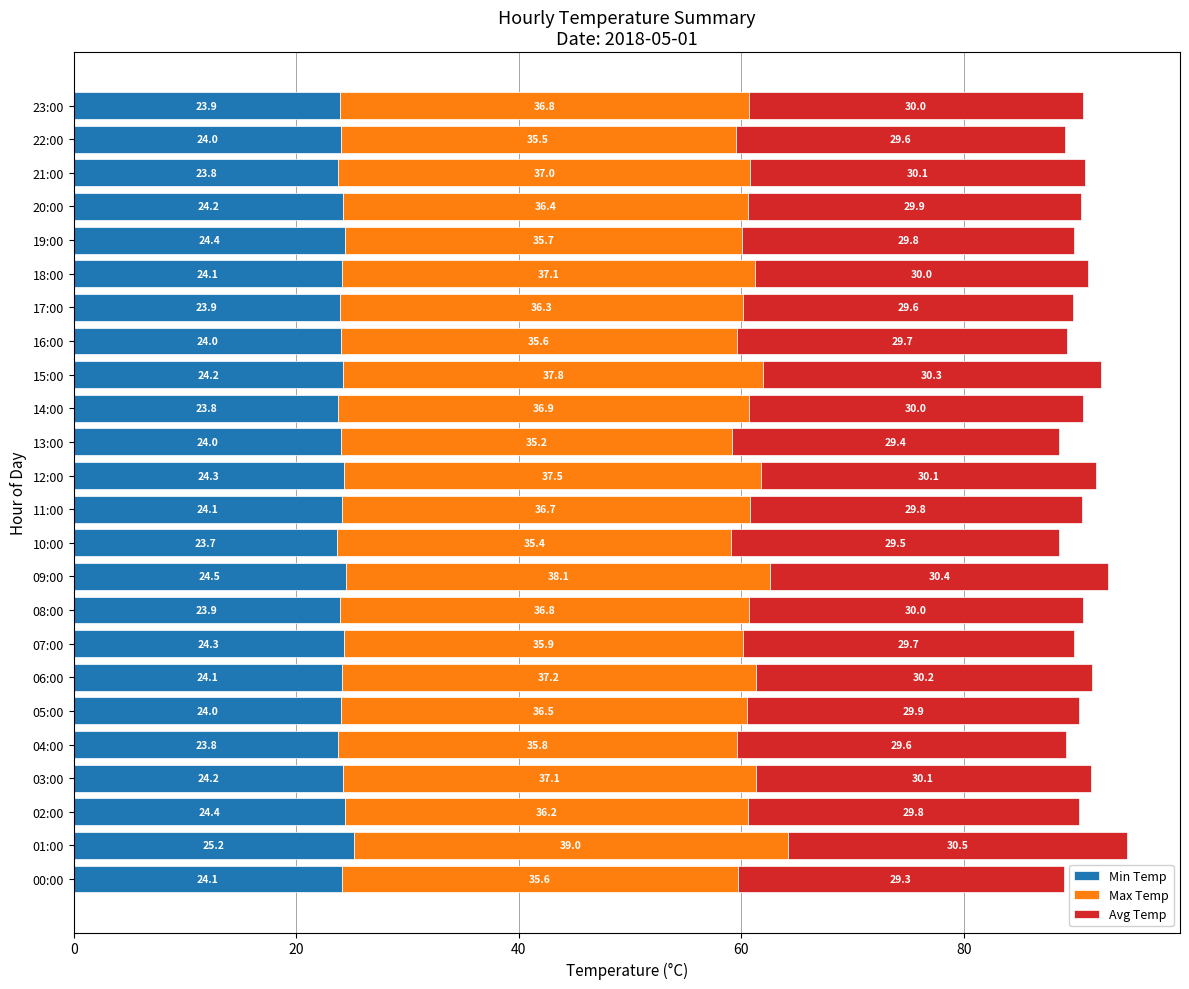

What is the total value across all series at 19:00?

89.9